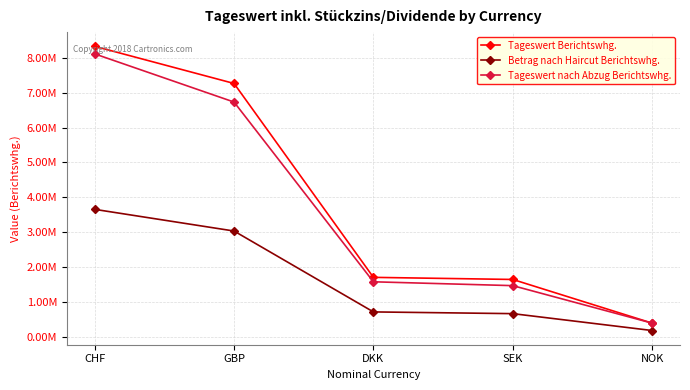

True or false: Tageswert nach Abzug Berichtswhg. has more than 0 interior local peaks.

False